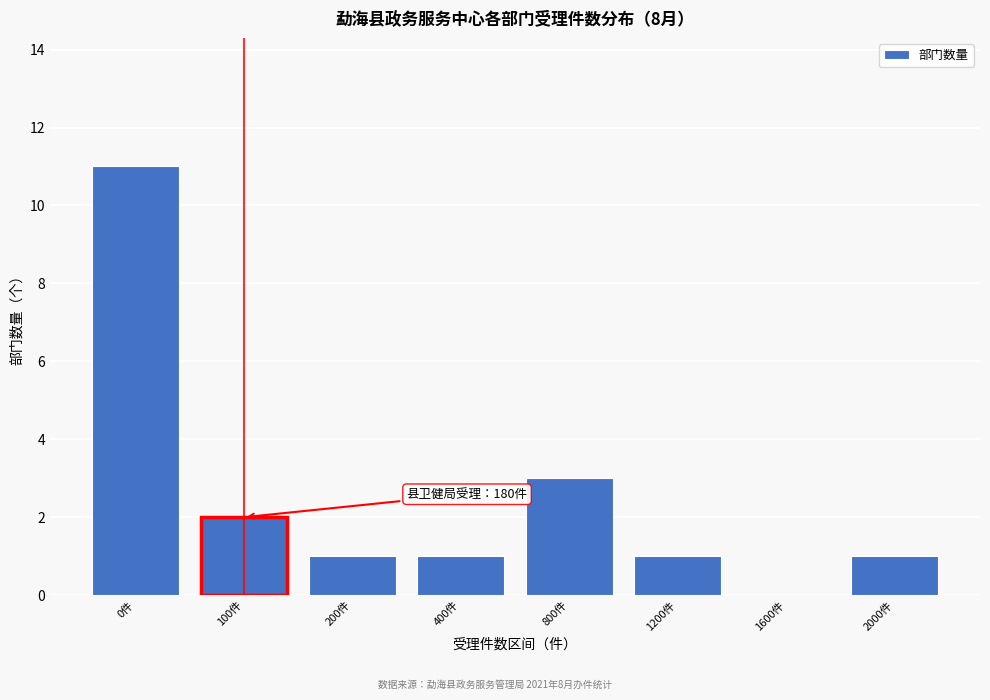

Reading right to left, extract all data points from this chart.

2000件=1	1600件=0	1200件=1	800件=3	400件=1	200件=1	100件=2	0件=11